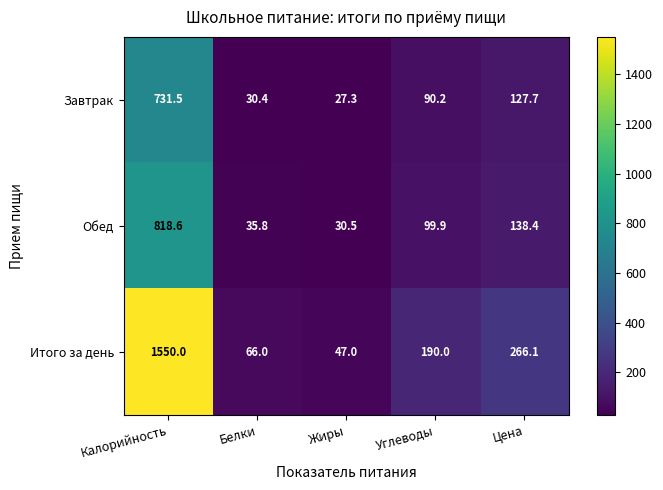

What is the difference between the Итого за день values at Жиры and Белки?

19.0